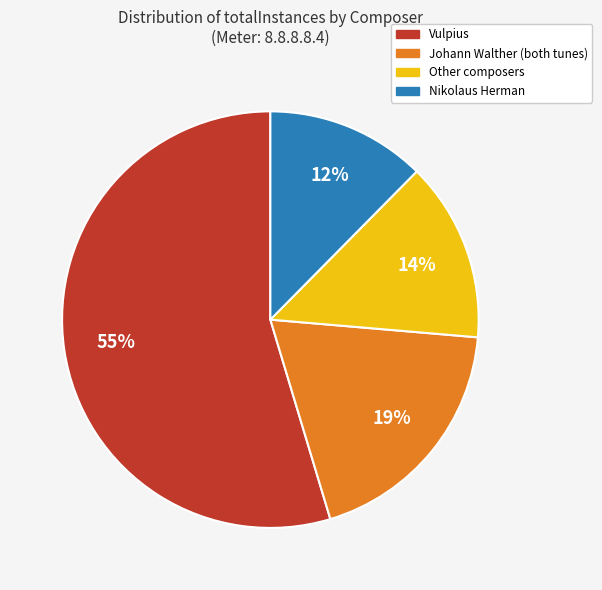

How many slices are in this pie chart?

4